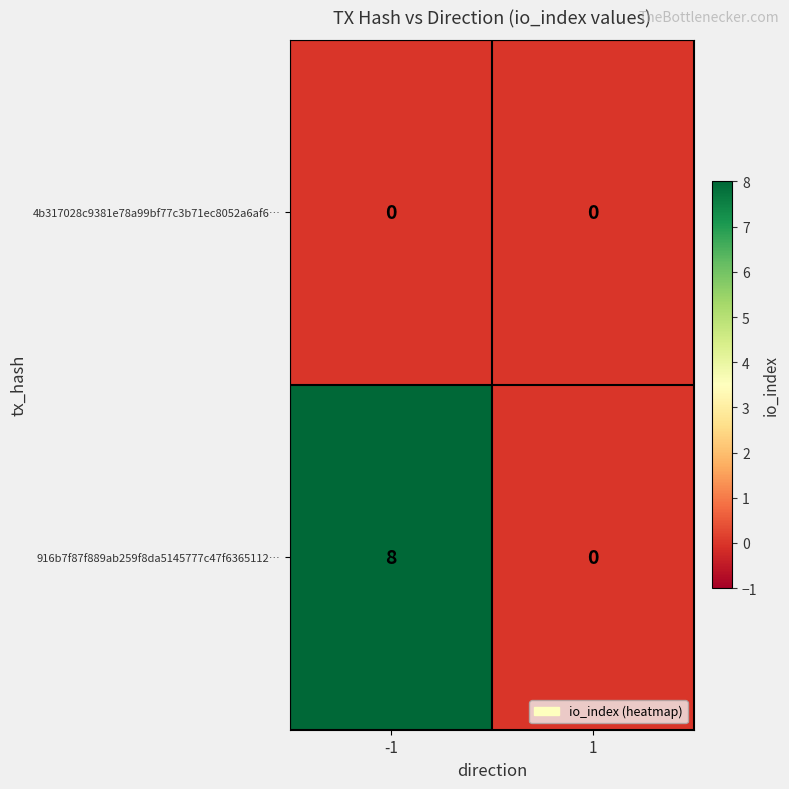

Rank the series by their average value, from lowest to highest.

4b317028c9381e78a99bf77c3b71ec8052a6af6…, 916b7f87f889ab259f8da5145777c47f6365112…